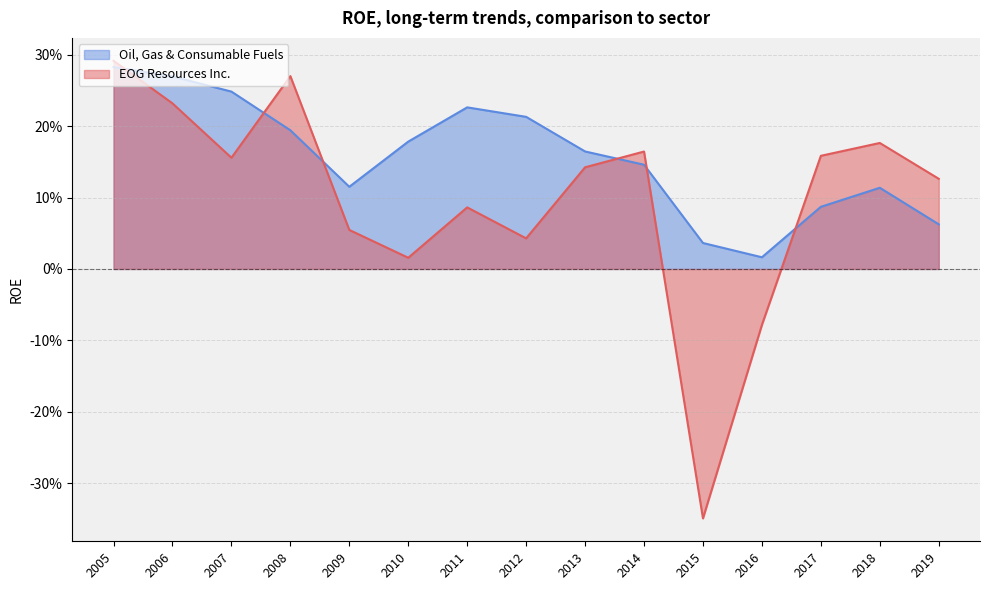

What is the value of the Oil, Gas & Consumable Fuels point at the 9th from the left?

0.2